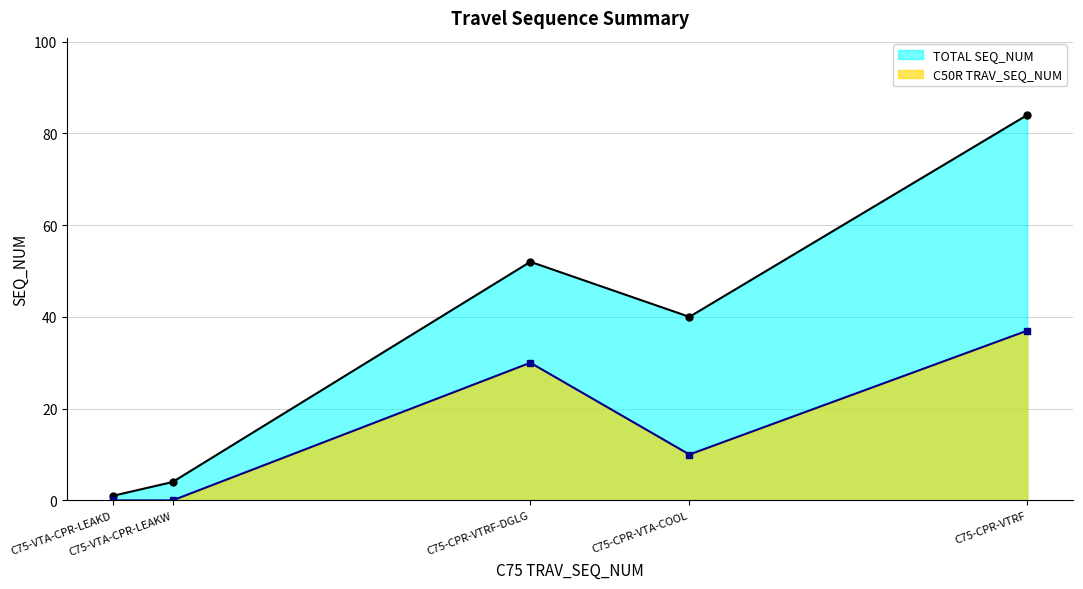

Does the chart have visible grid lines?

Yes